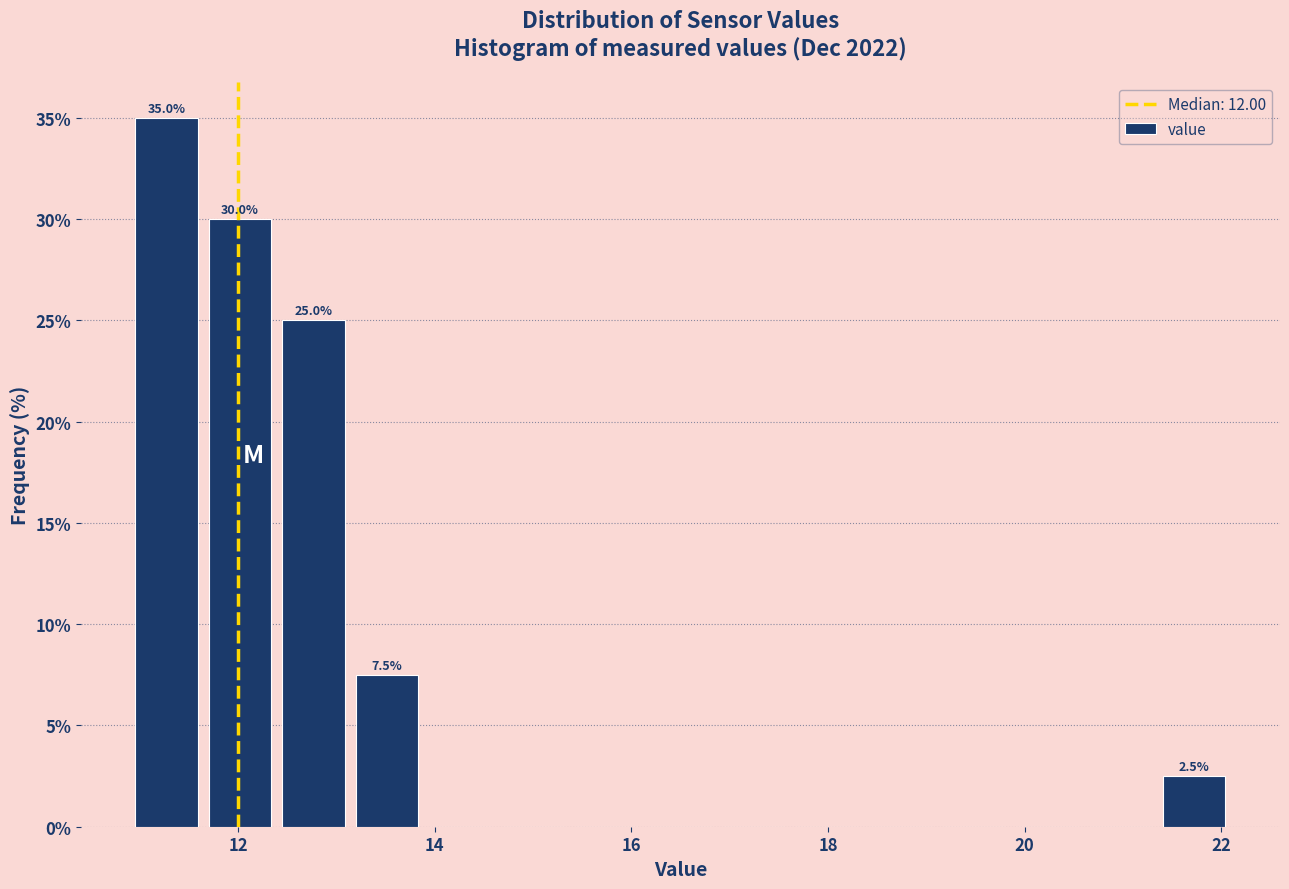

Around what value on the x-axis is the tallest bar? Give the approximate position of its centre, as read against the axis.

11.2